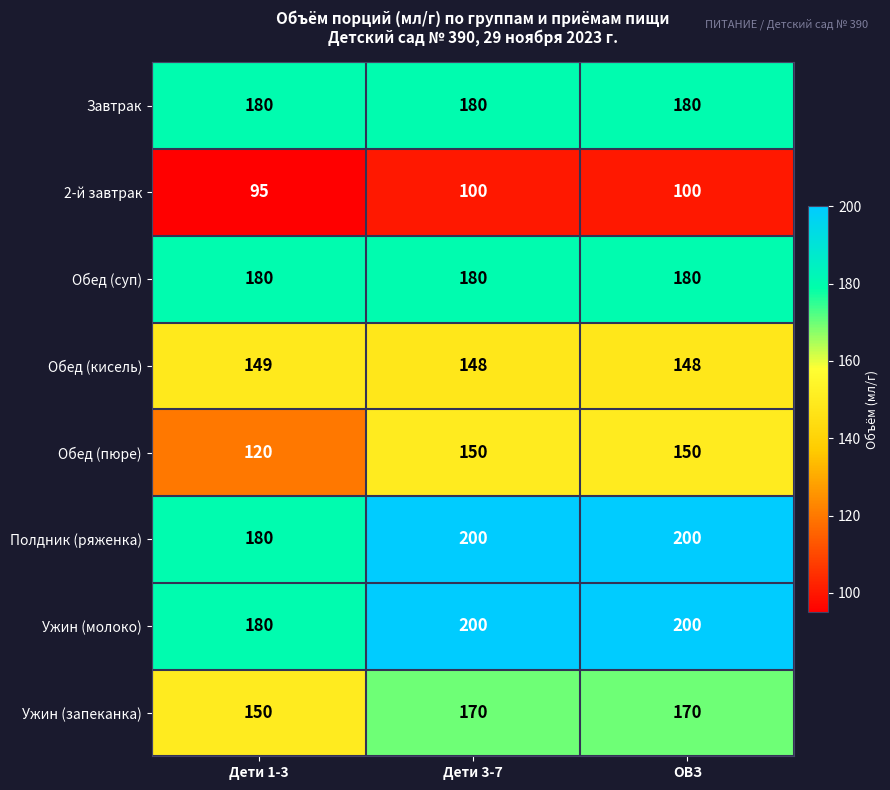

Is the value of Обед (кисель) at Дети 3-7 greater than the value of 2-й завтрак at ОВЗ?

Yes